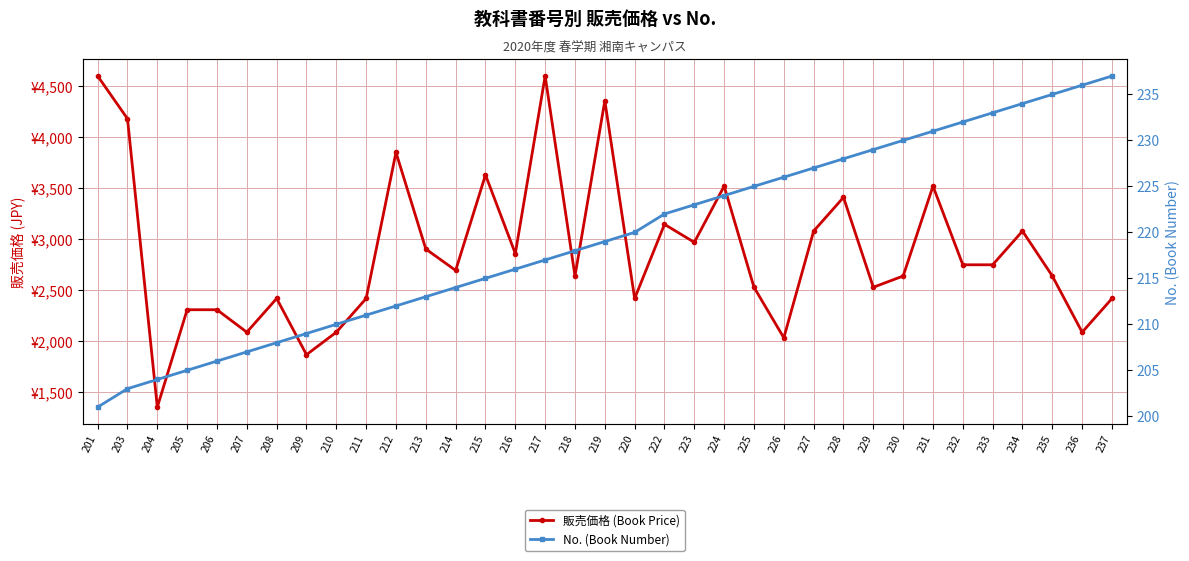

Which label corresponds to the smallest value in the chart?

201